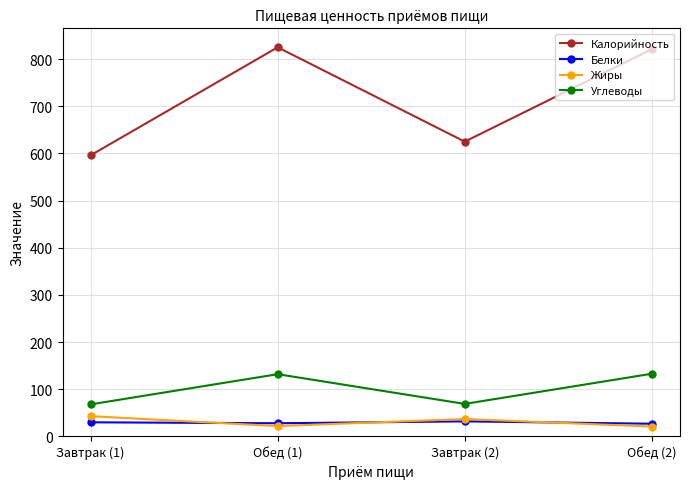

Is the value of Углеводы at Завтрак (2) greater than the value of Белки at Завтрак (2)?

Yes